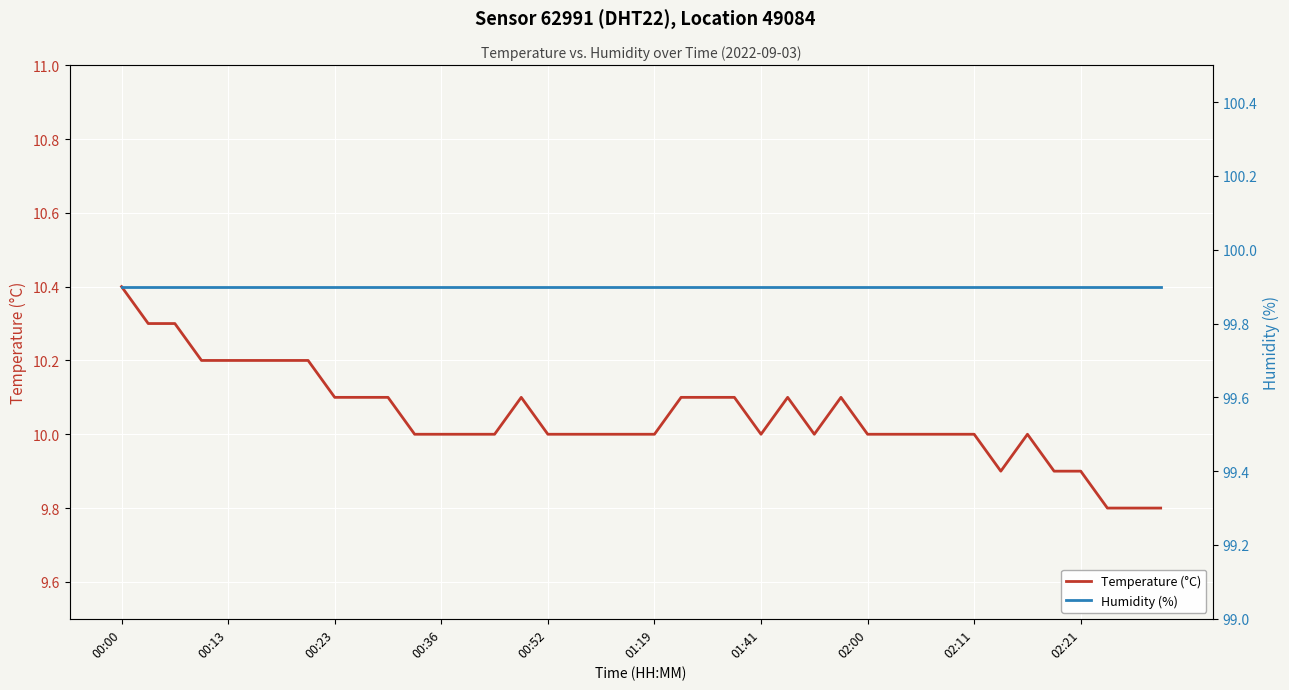

At how many categories does at least one series exceed 37?

40